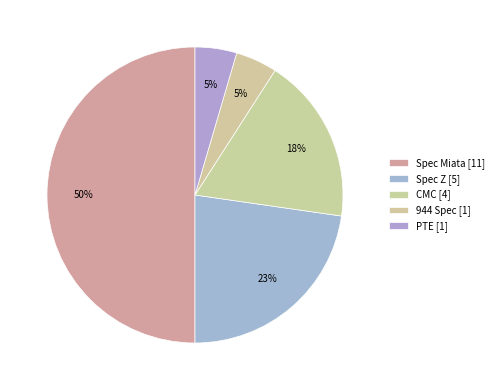

Count the number of slices in the pie.

5